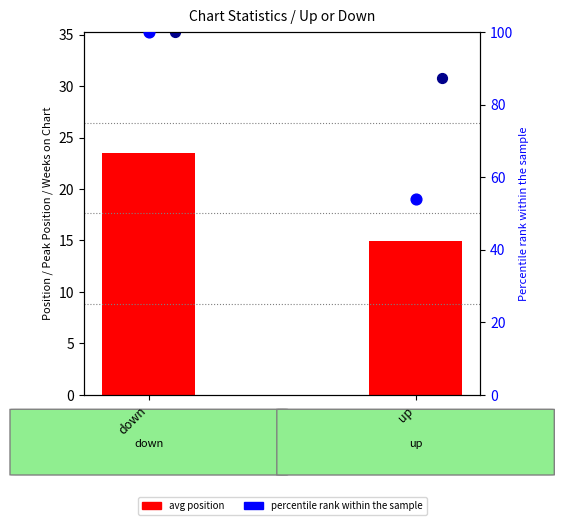

What is the total value across all series at down?

158.8